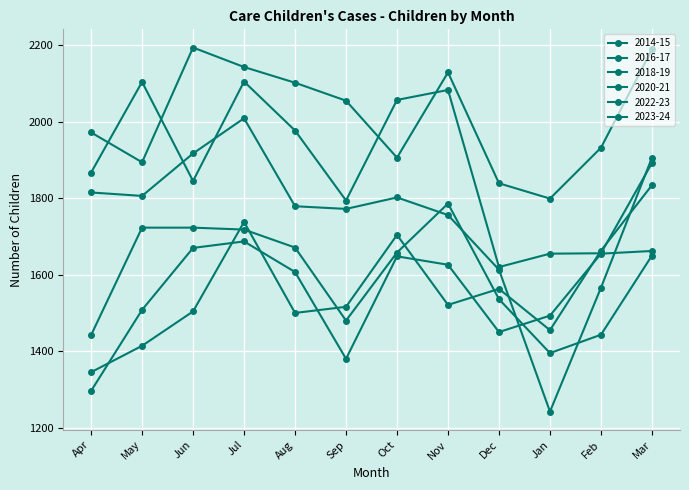

How many times do 2018-19 and 2020-21 cross each other?

3